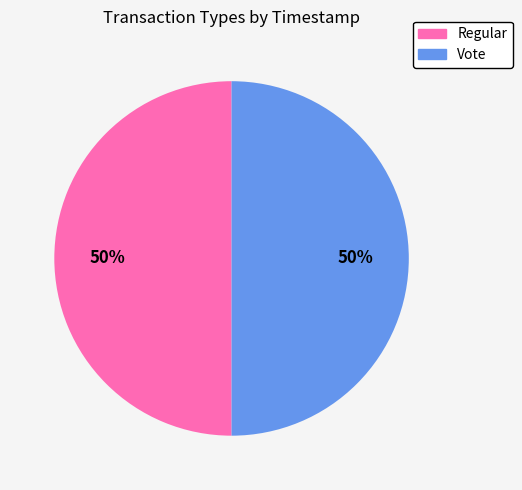

How many segments does this pie chart have?

2